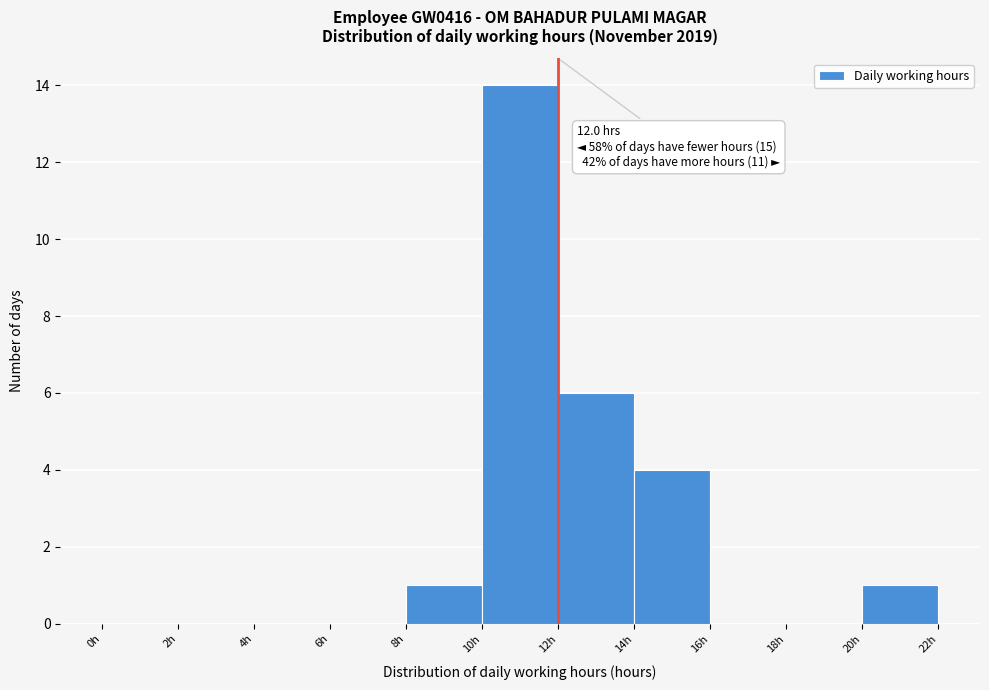

Over which range of the x-axis is the bar tallest?

10 to 12